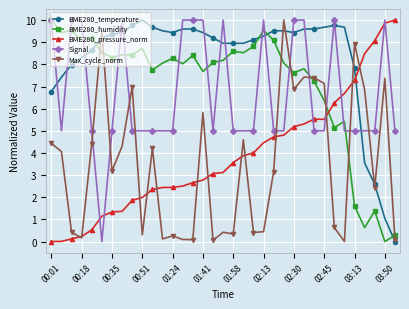

What is the greatest value displayed?

10.0